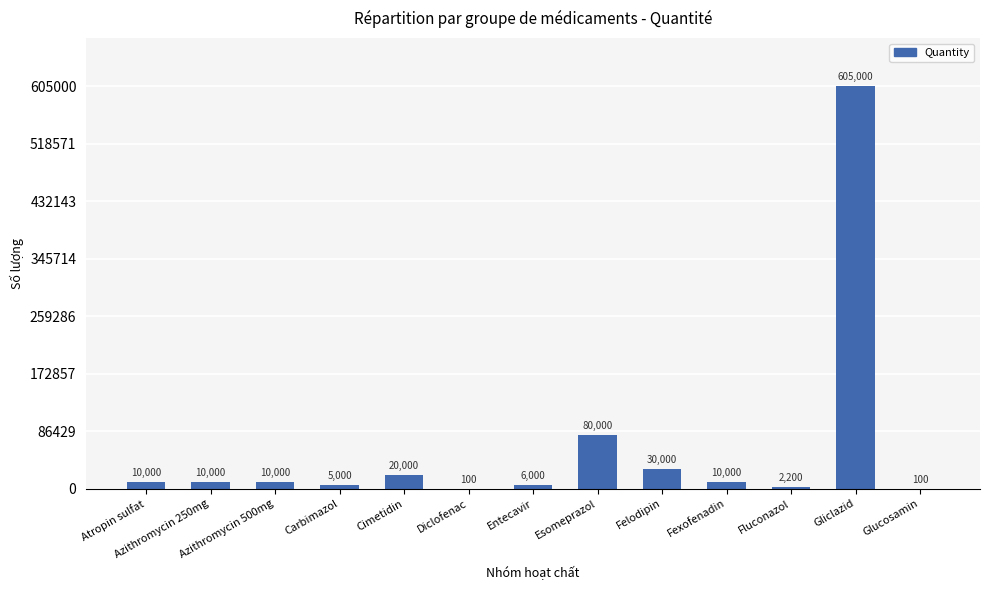

Approximately how many times larger is the value at Gliclazid compared to Fluconazol?

275.0